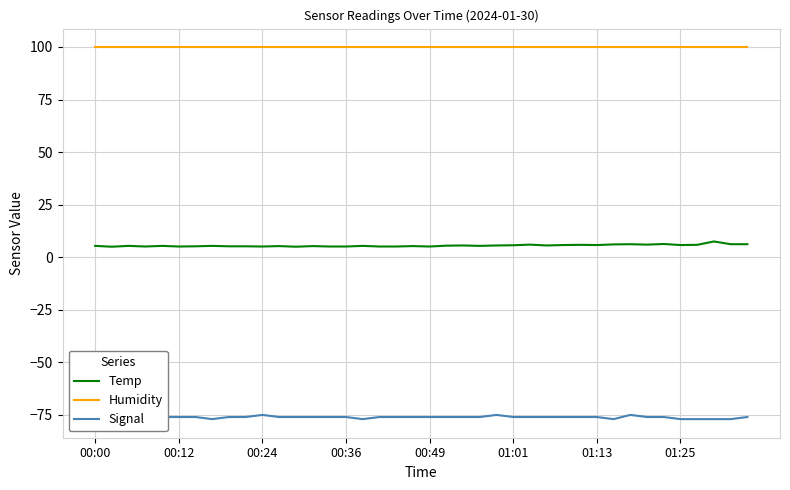

True or false: Temp and Humidity intersect in this chart.

False